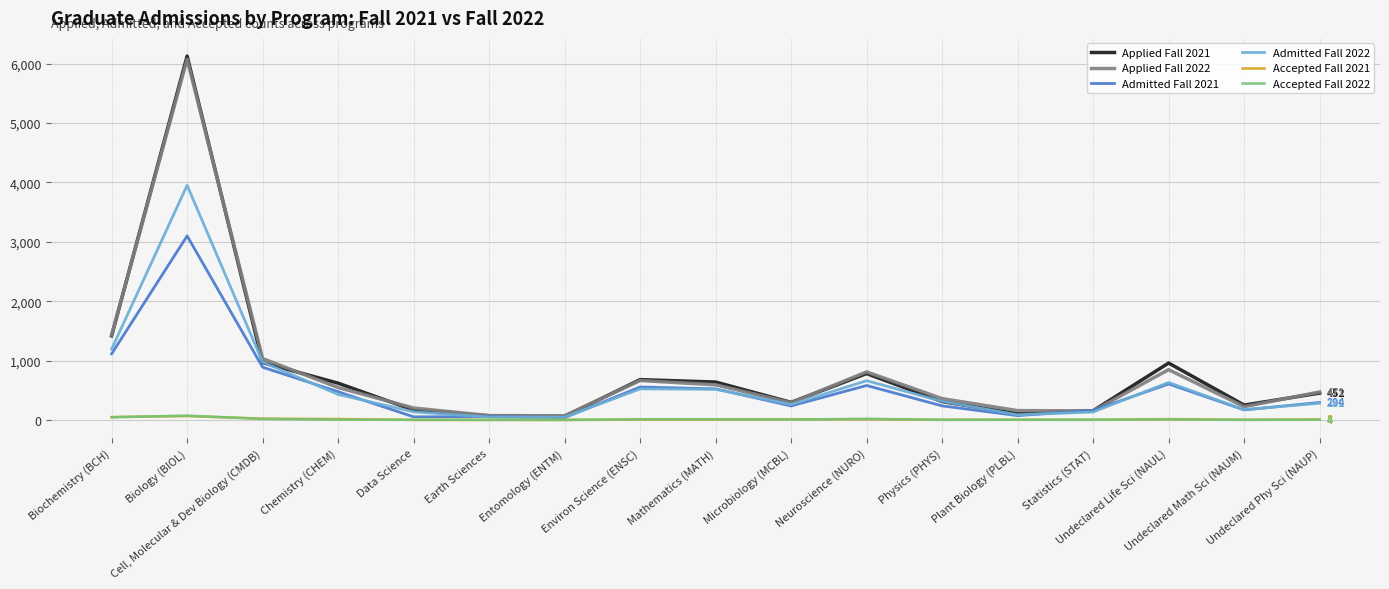

The Applied Fall 2022 series shows 893 at Environ Science (ENSC). True or false?

False